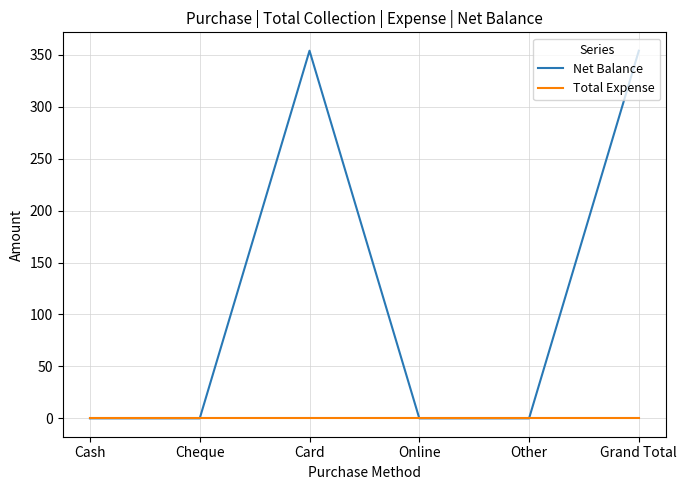

What is the maximum value shown in the chart?

354